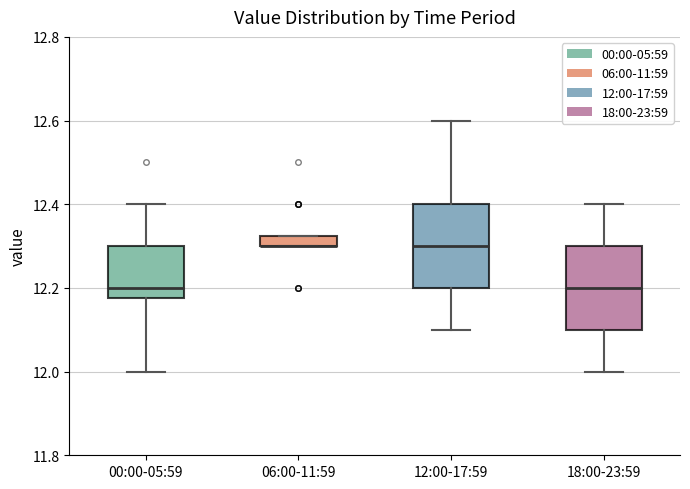

Where is the lower edge of the box for 06:00-11:59 on the y-axis? The values are not printed on the chart, so give them approximately, as read against the axis.

12.30